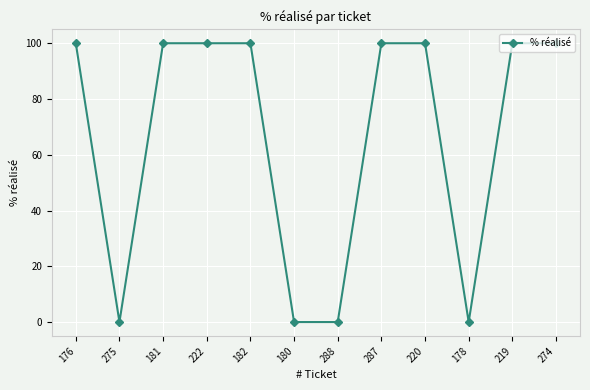

Where is the first local minimum?

275